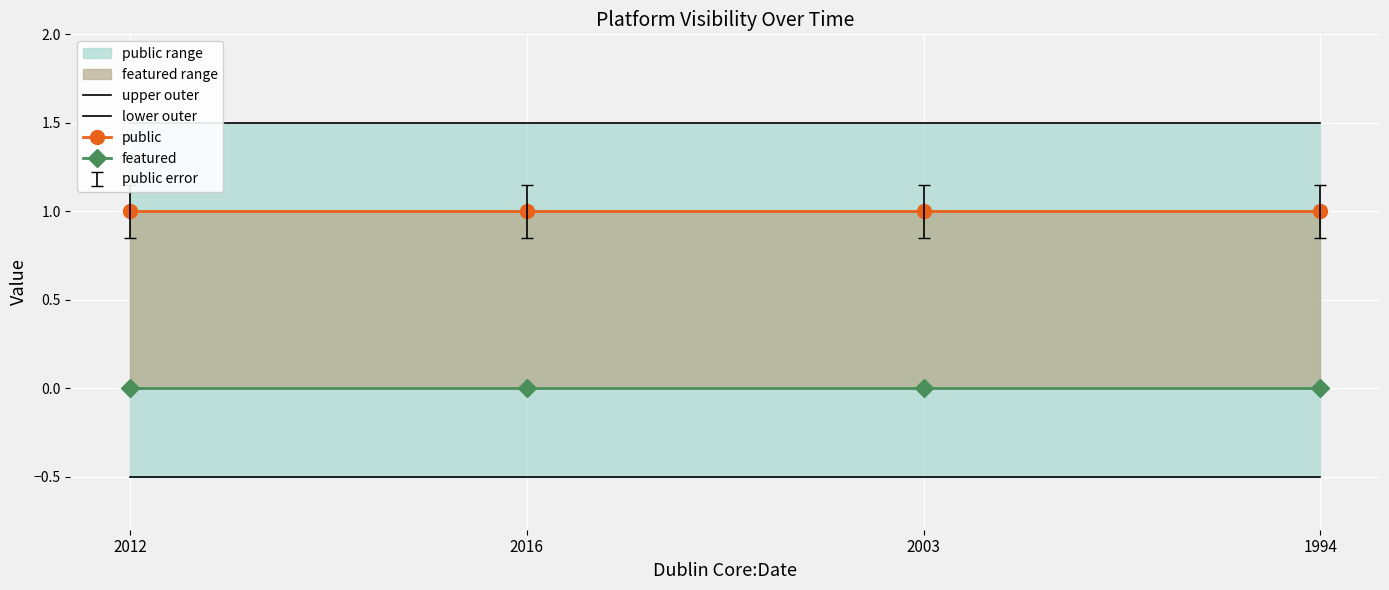

Which series has the largest total across all categories?

upper outer